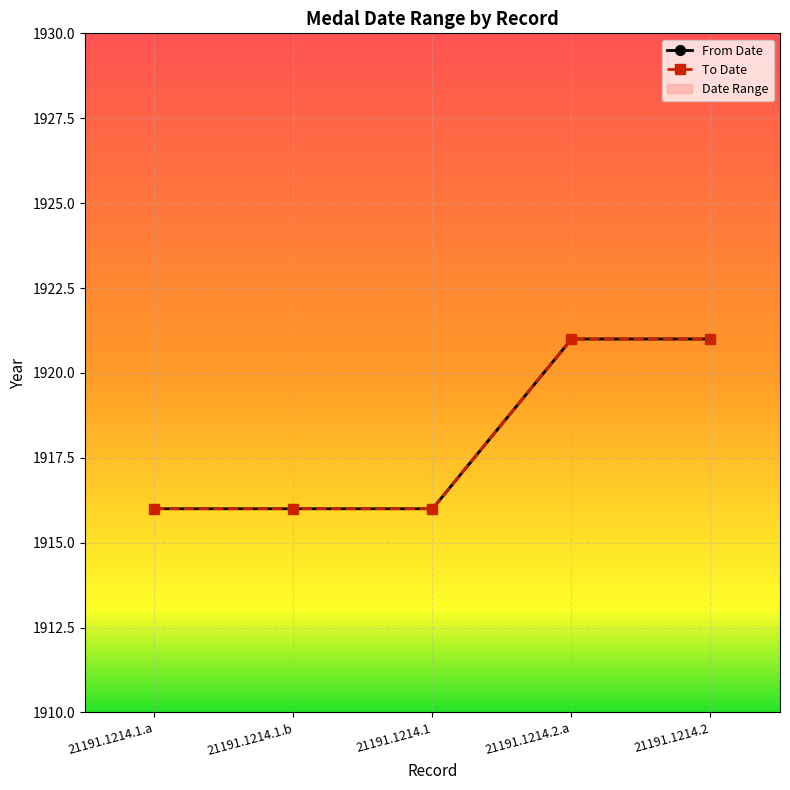

Reading left to right, list all the values displayed in this chart.

From Date: 21191.1214.1.a=1916	21191.1214.1.b=1916	21191.1214.1=1916	21191.1214.2.a=1921	21191.1214.2=1921
To Date: 21191.1214.1.a=1916	21191.1214.1.b=1916	21191.1214.1=1916	21191.1214.2.a=1921	21191.1214.2=1921